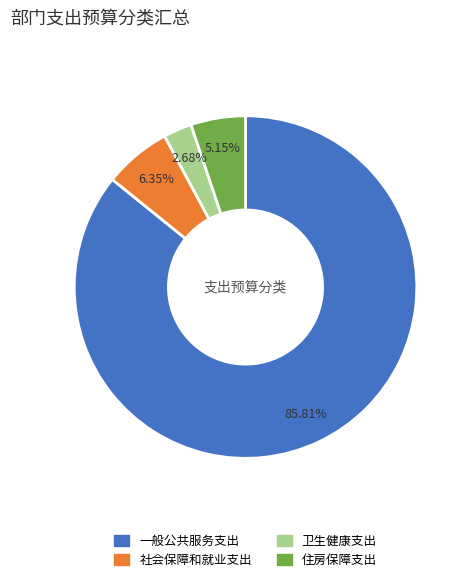

Is the sum of 一般公共服务支出 and 住房保障支出 greater than half?

Yes